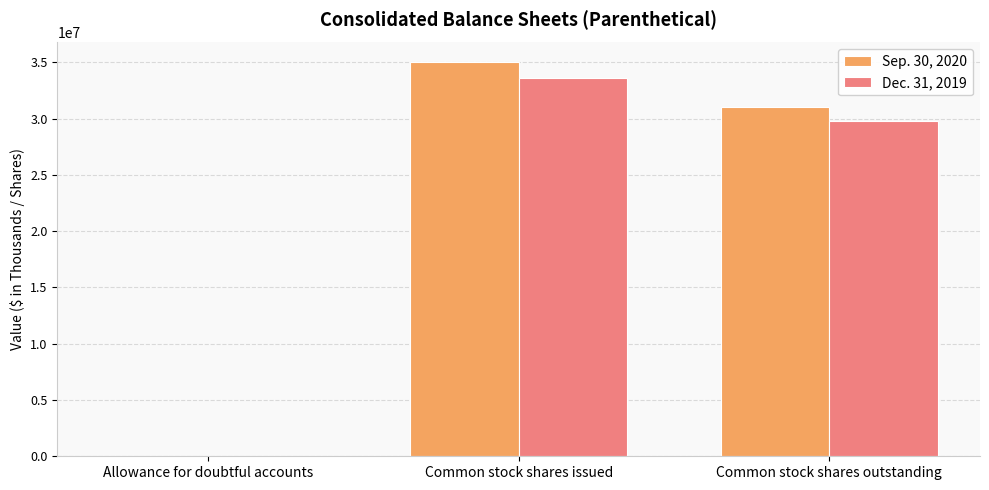

The value of Dec. 31, 2019 at Common stock shares issued is 33615000. True or false?

True